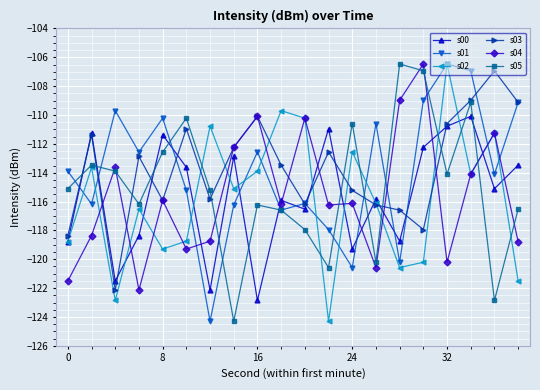

What is the lowest value of the s02 series?

-124.3